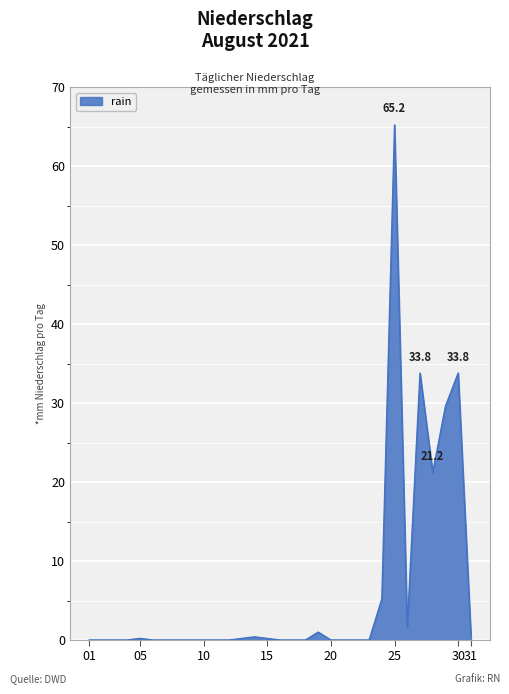

What is the greatest value displayed?

65.2